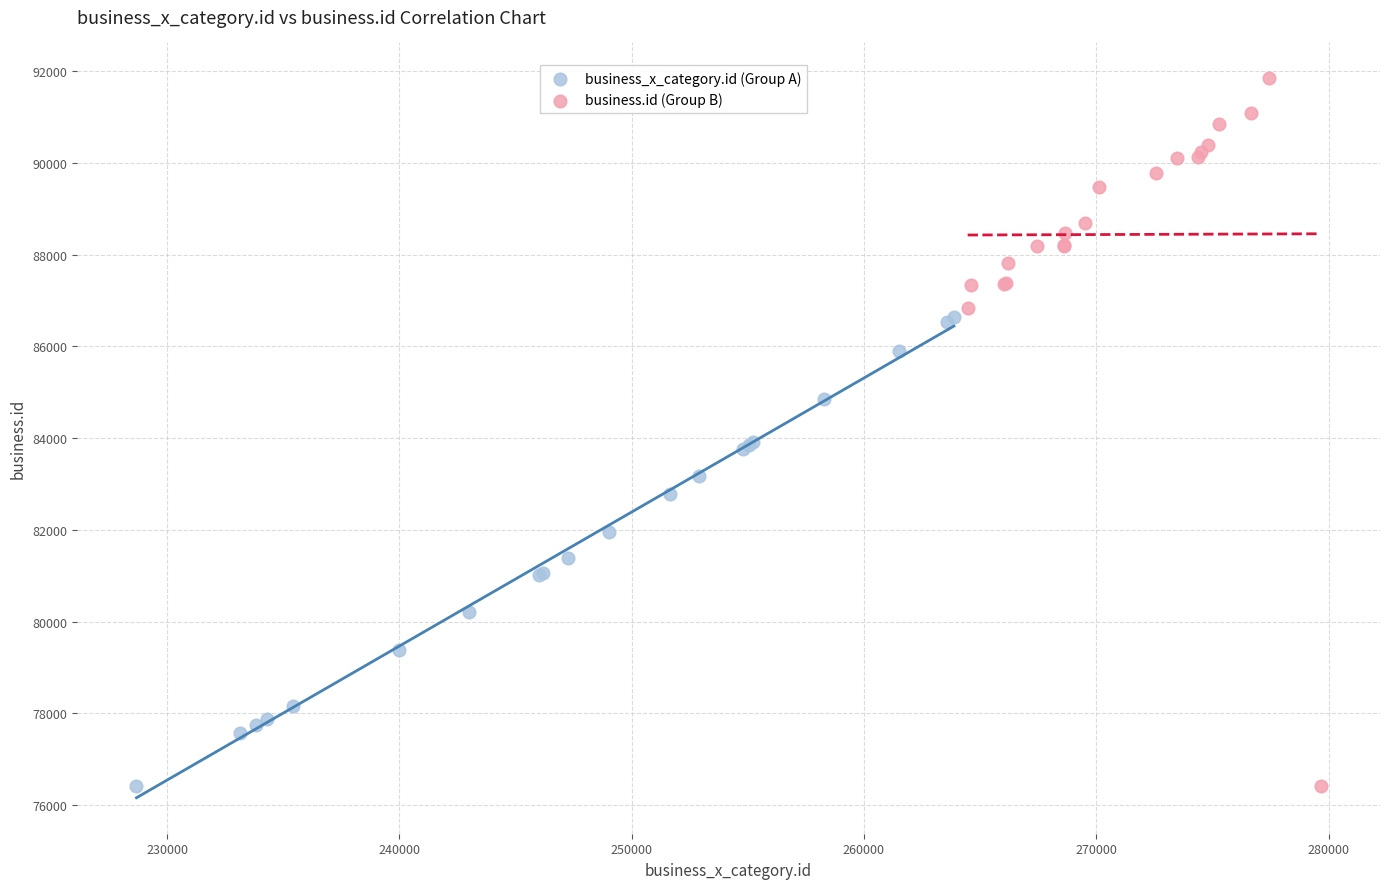

Which series reaches the maximum Y coordinate?

business.id (Group B)